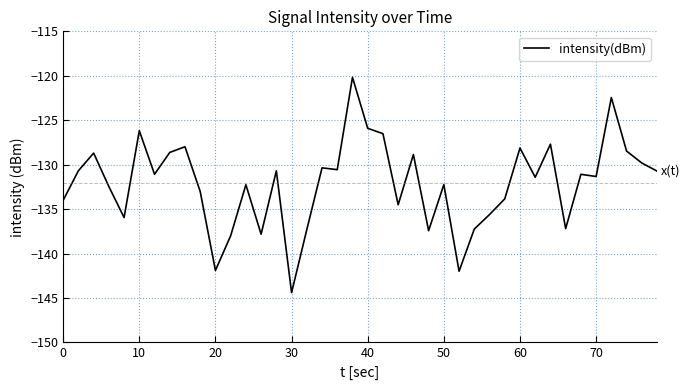

What is the maximum value shown in the chart?

-120.2